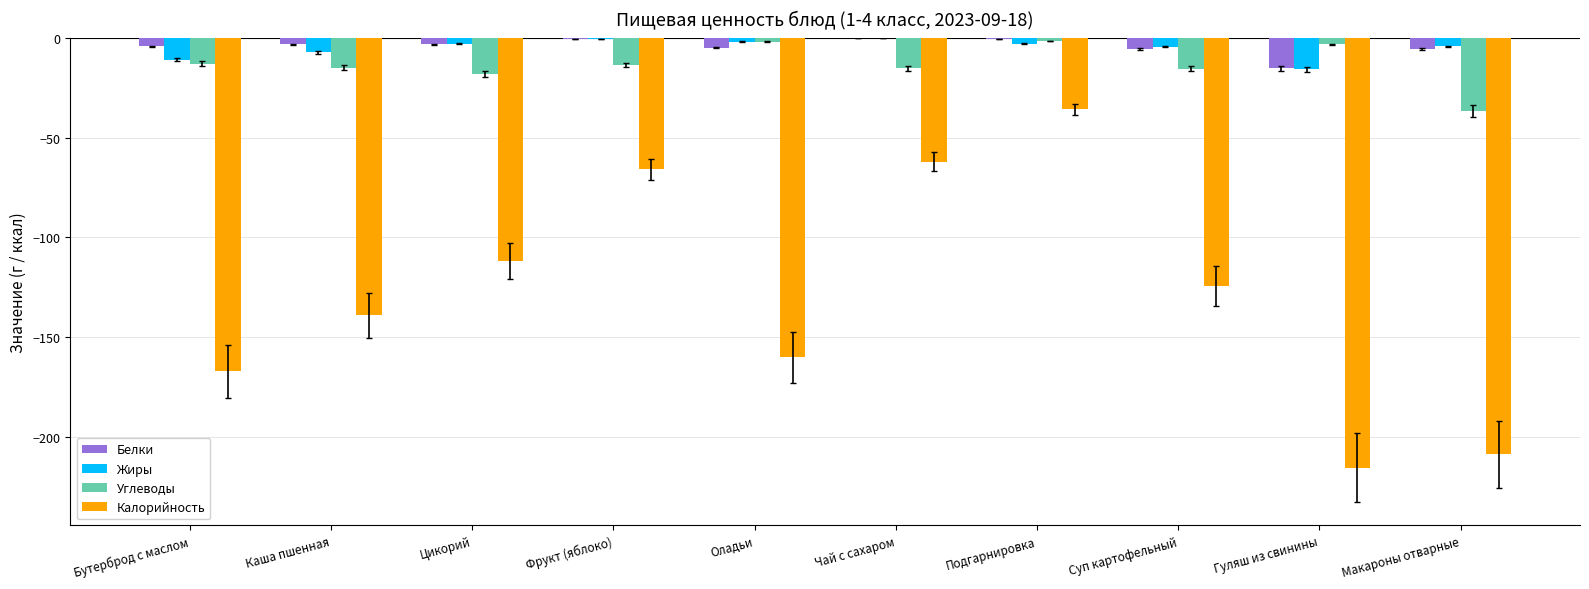

What is the sum of all Углеводы values?

-133.6